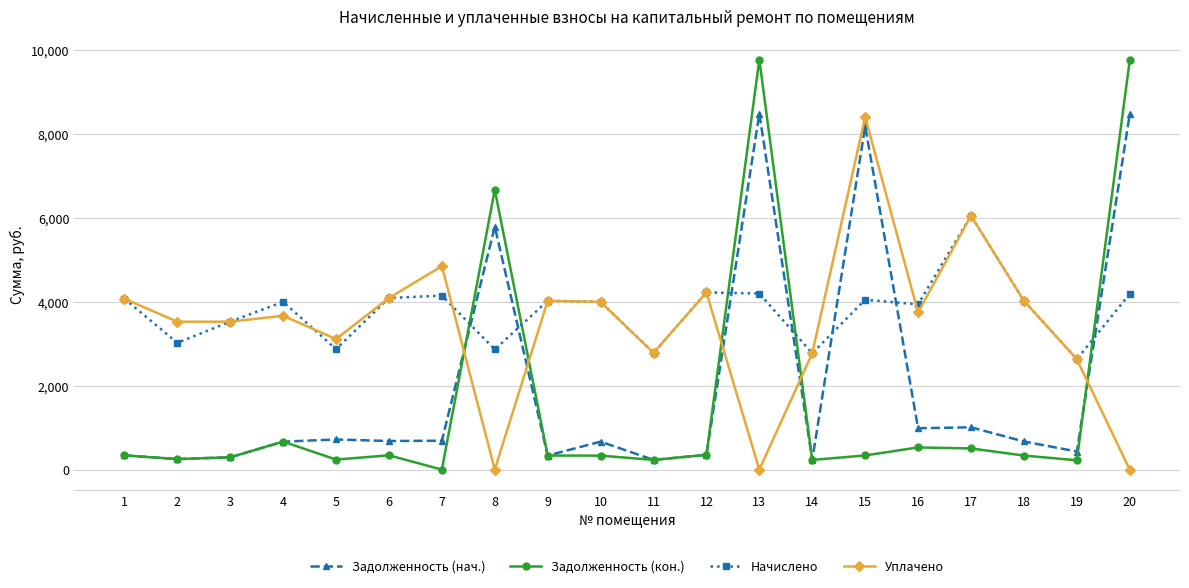

What is the difference between the second highest and second lowest values in the Уплачено series?

6052.7